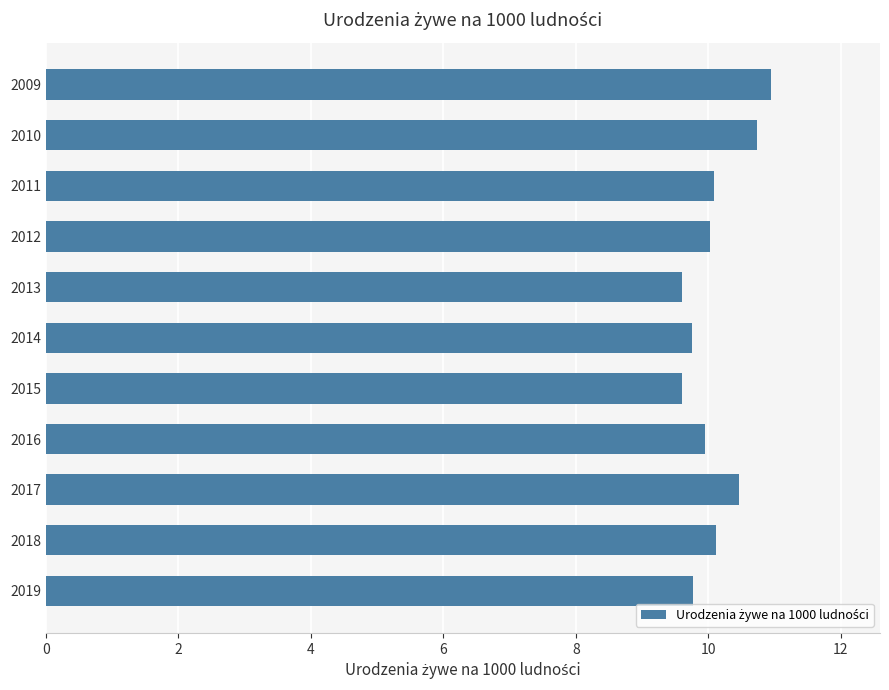

The value at 2017 is 5.7. True or false?

False